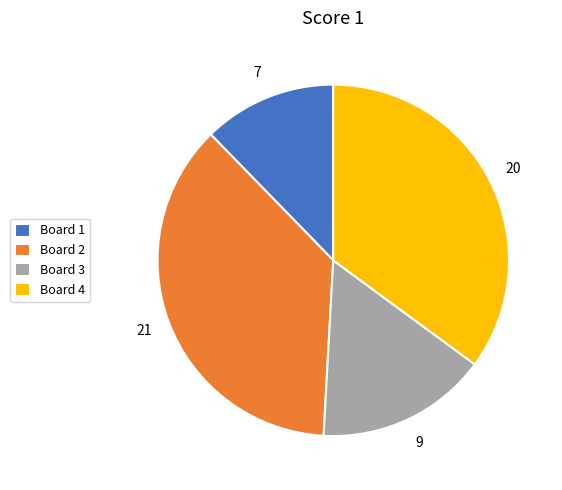

Count the number of slices in the pie.

4